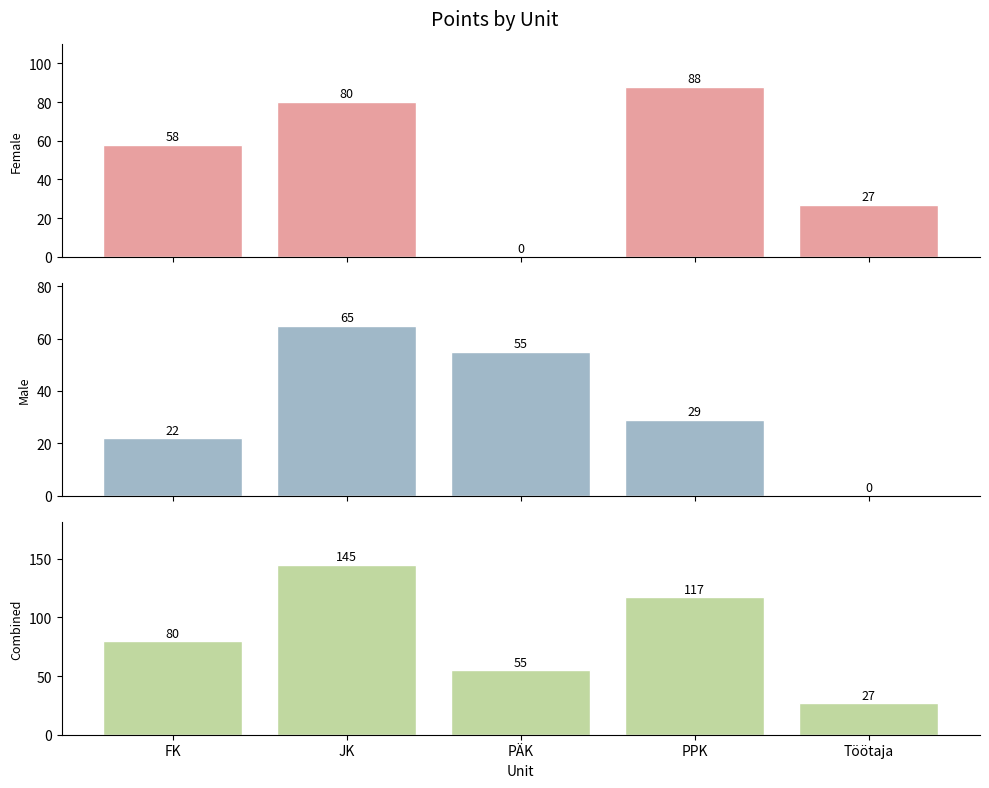

Which has a higher value, JK or Töötaja?

JK